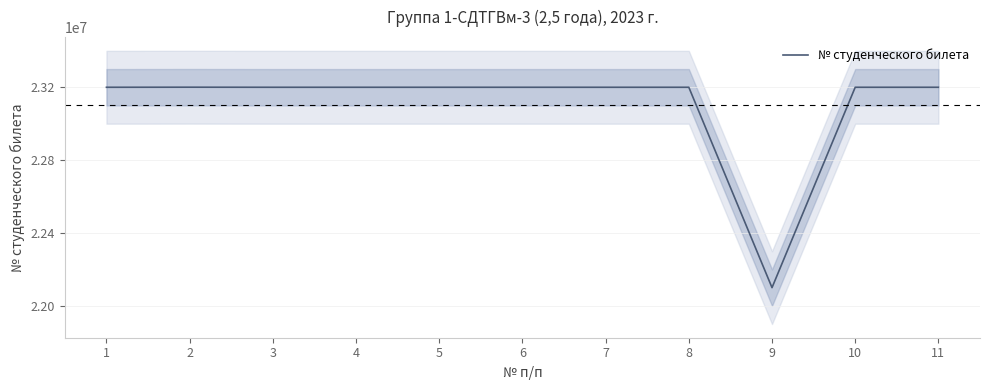

What is the difference between the maximum and minimum values?

1100468